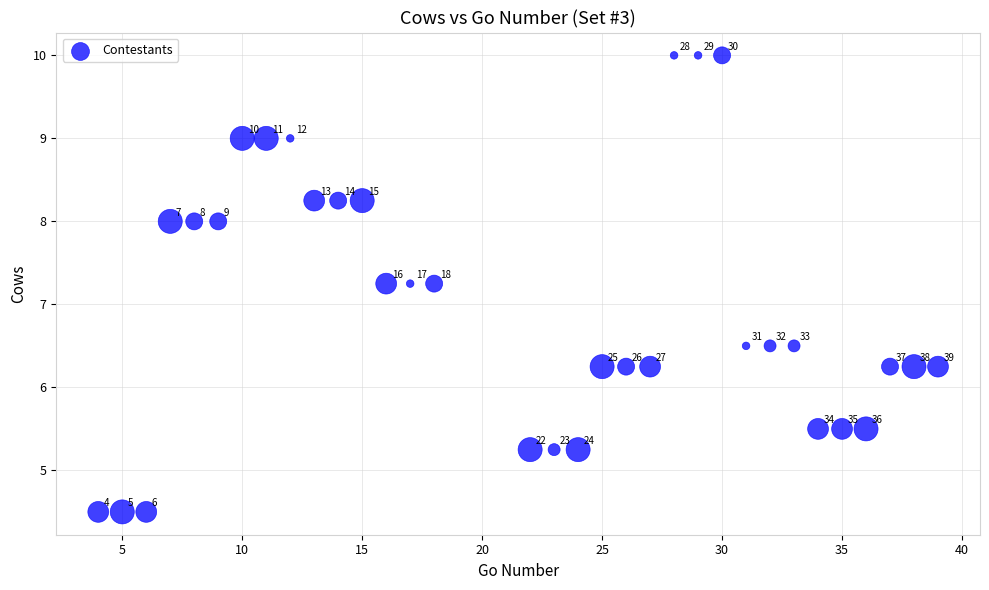

What is the range of X values (max minus min)?

35.0